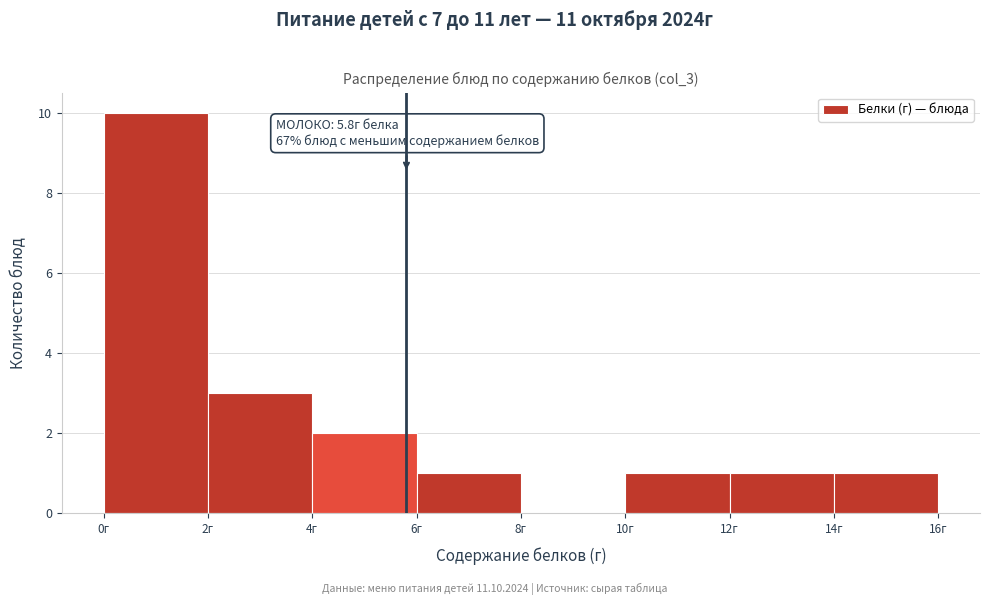

Which range on the x-axis has the tallest bar?

0 to 2